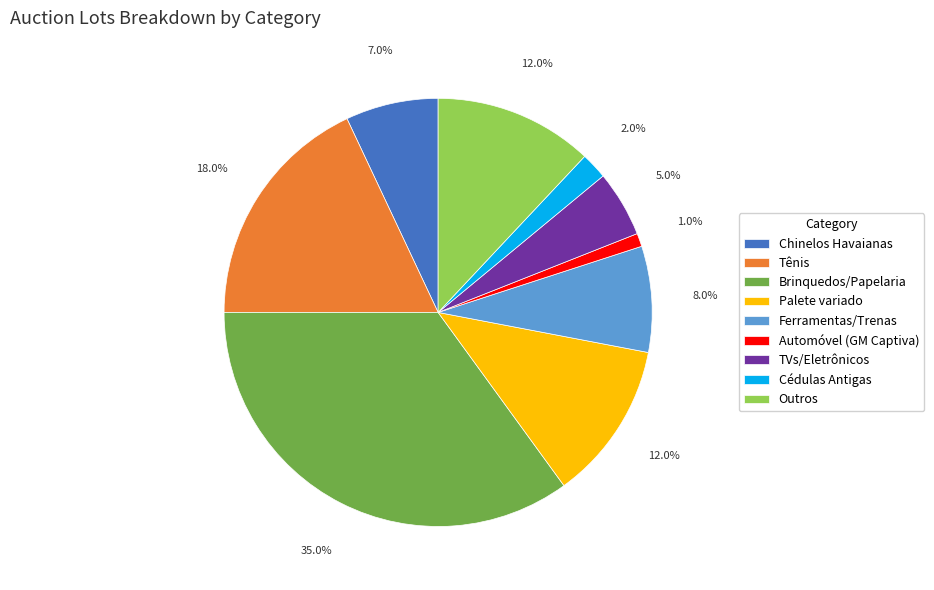

Is there any slice that represents more than half of the pie?

No